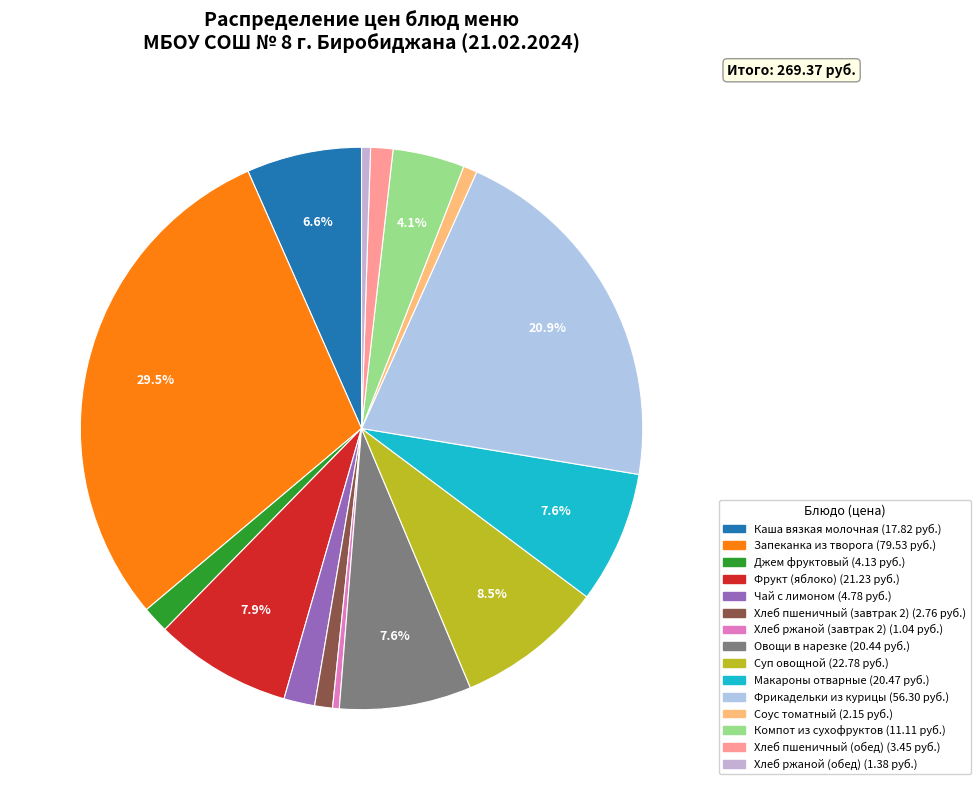

To the nearest percent, what is the combined percentage of Хлеб пшеничный (обед) and Соус томатный?

2%